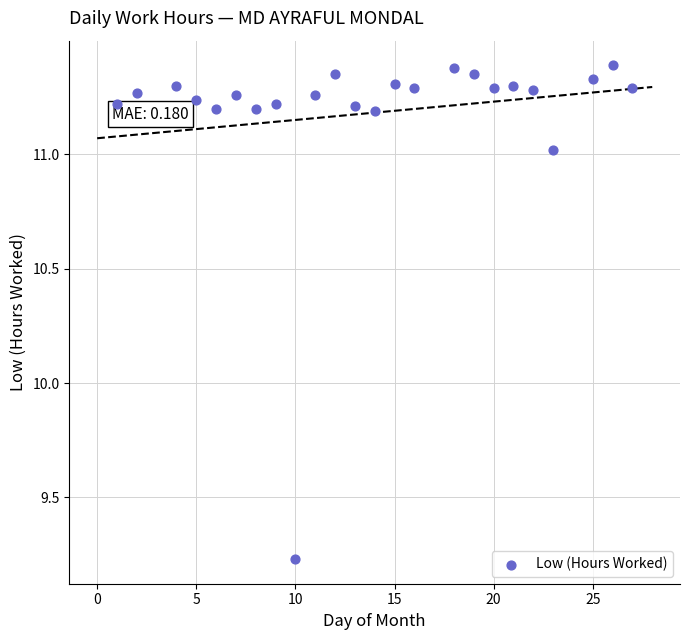

What is the range of Y values (max minus min)?

2.2